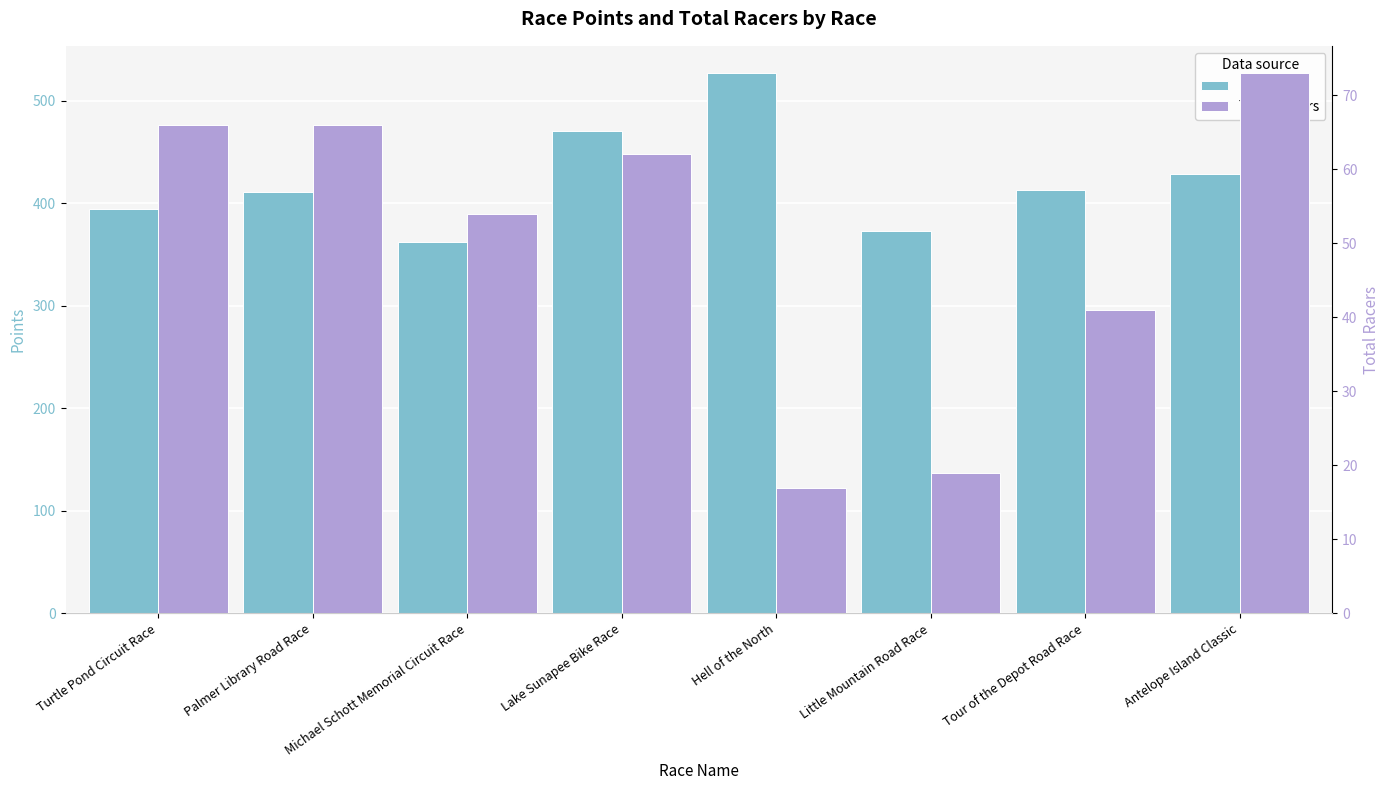

What is the maximum value for Total Racers?

73.0